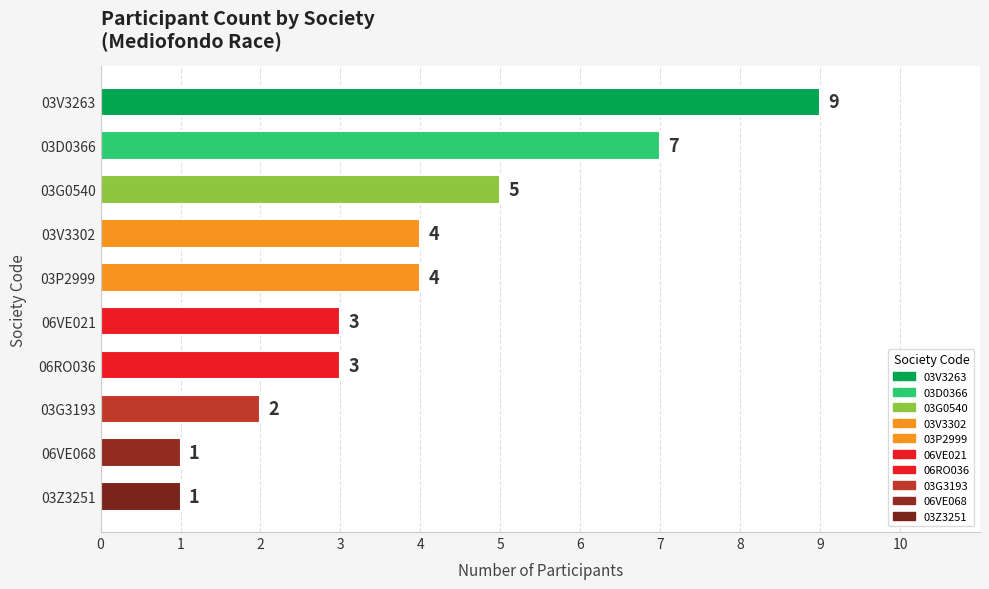

The chart shows a value of 3 at 06VE021. True or false?

True